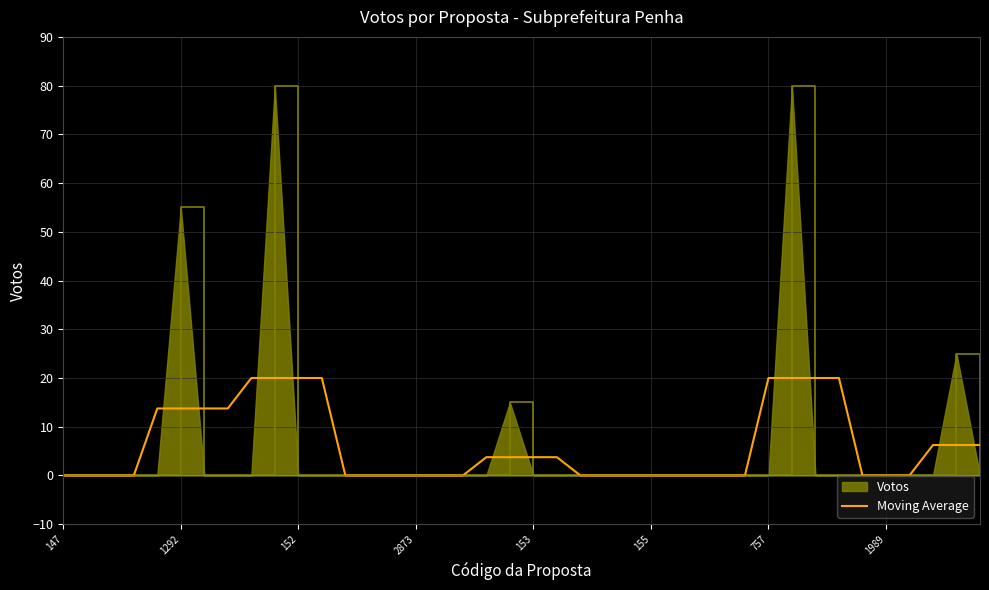

Which series has the largest range (max minus min)?

Votos